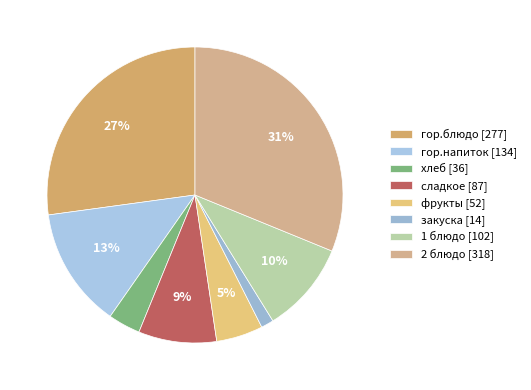

Is there any slice that represents more than half of the pie?

No